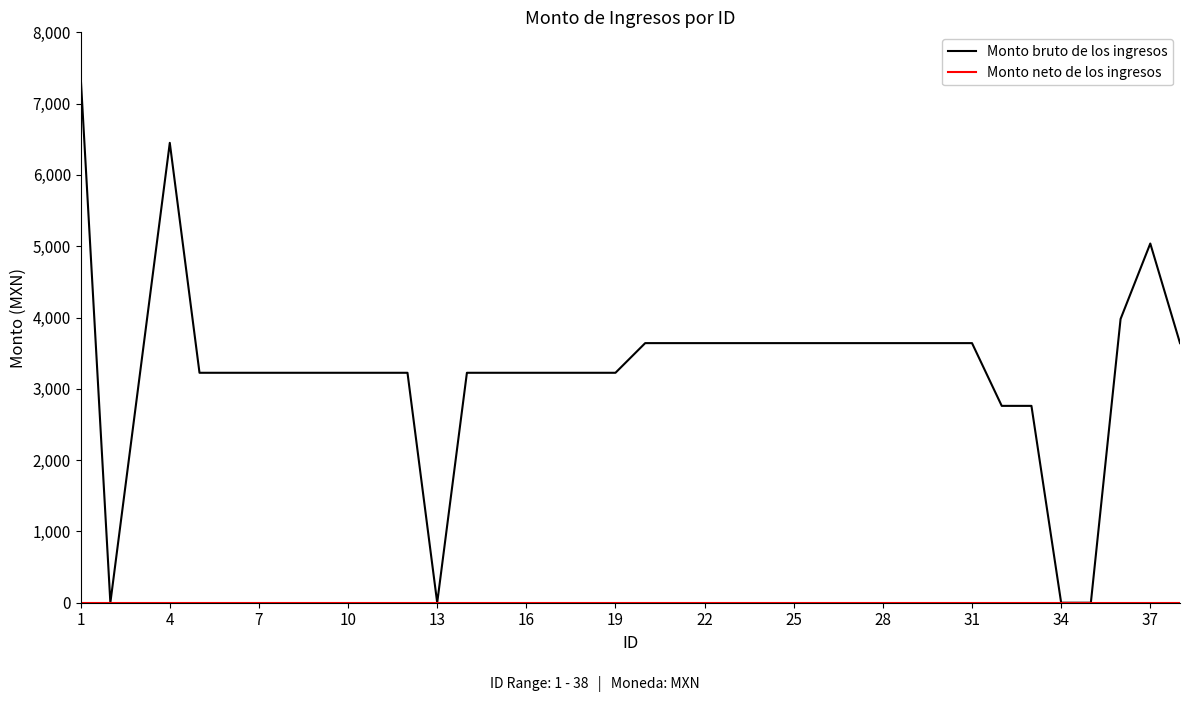

Which series has the largest total across all categories?

Monto bruto de los ingresos